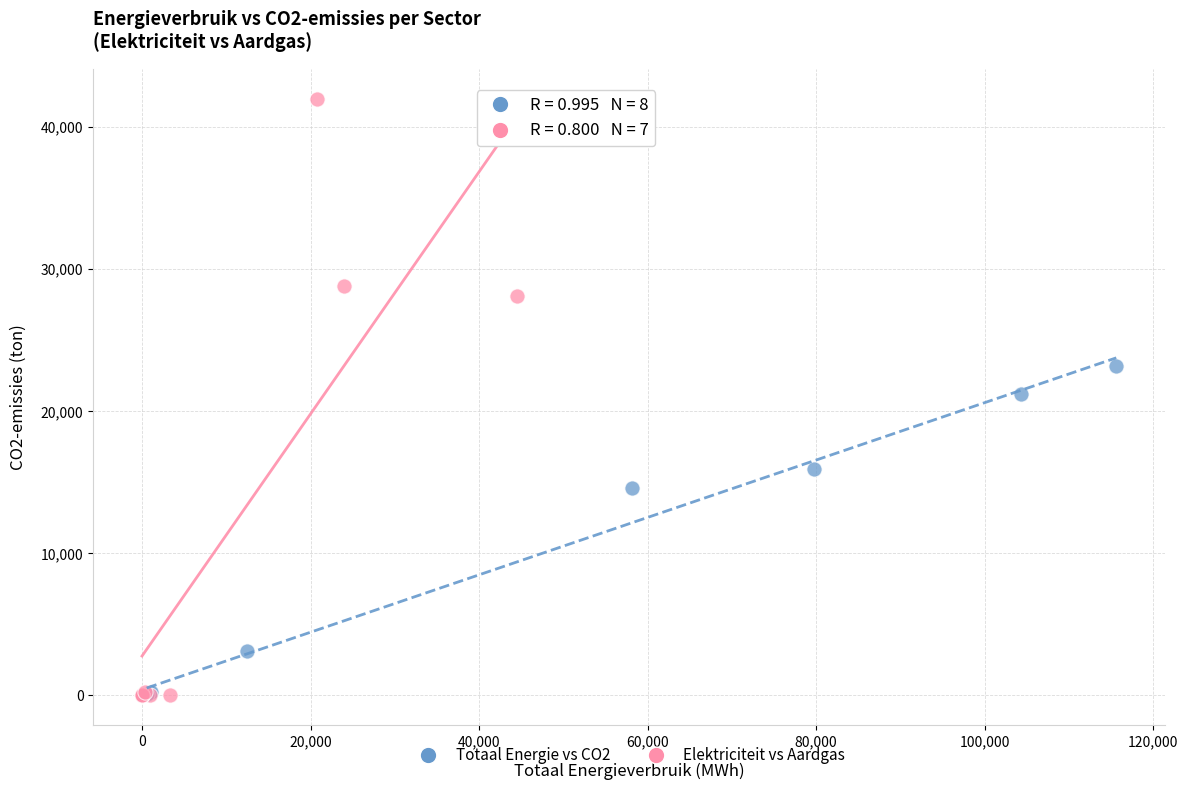

Which series has the largest Y range (max minus min)?

Elektriciteit vs Aardgas